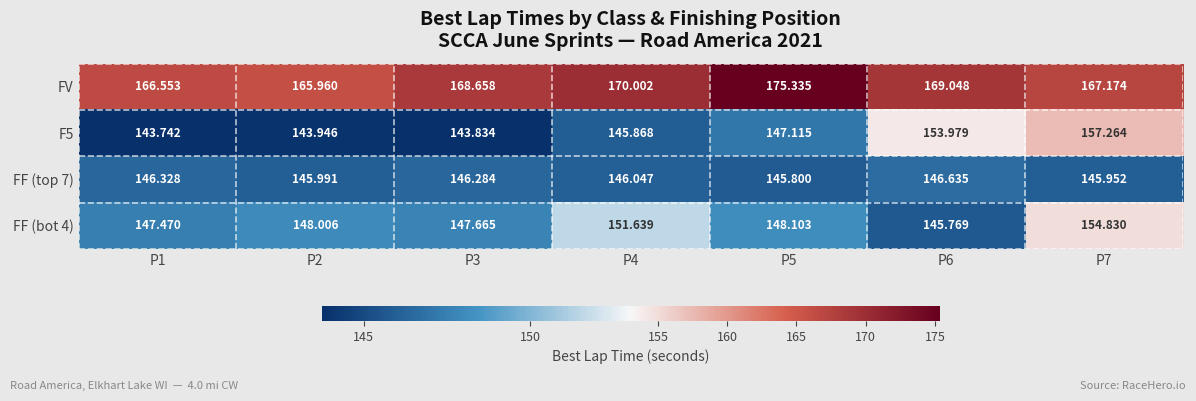

Which series has the largest total across all categories?

FV